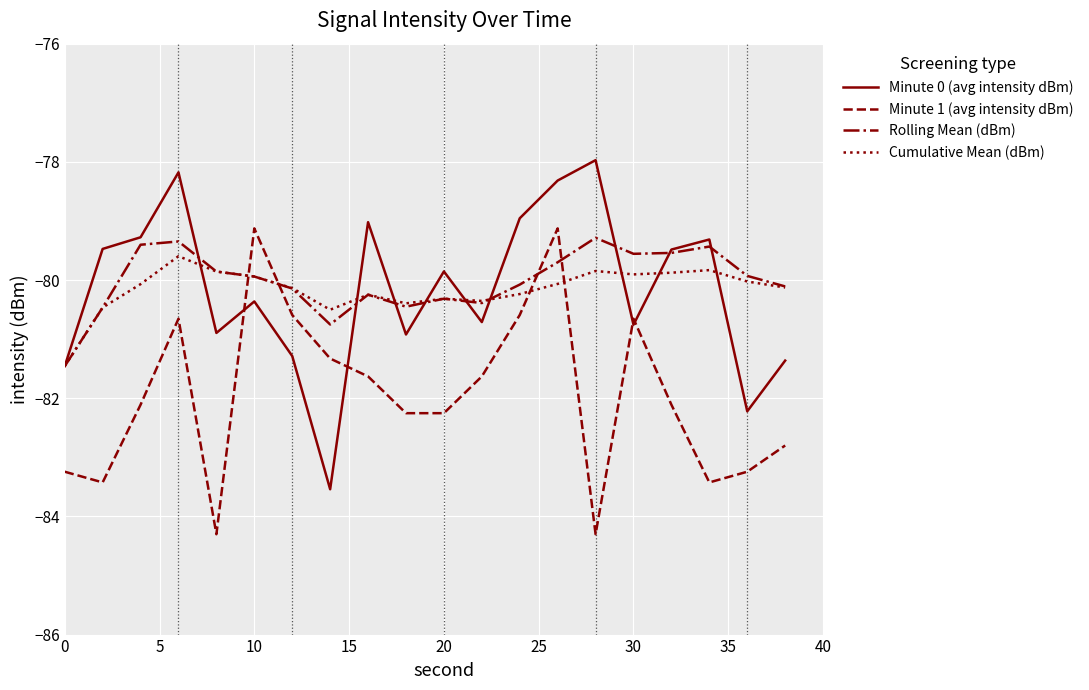

Which series ends up on top after the final intersection of Minute 1 (avg intensity dBm) and Rolling Mean (dBm)?

Rolling Mean (dBm)